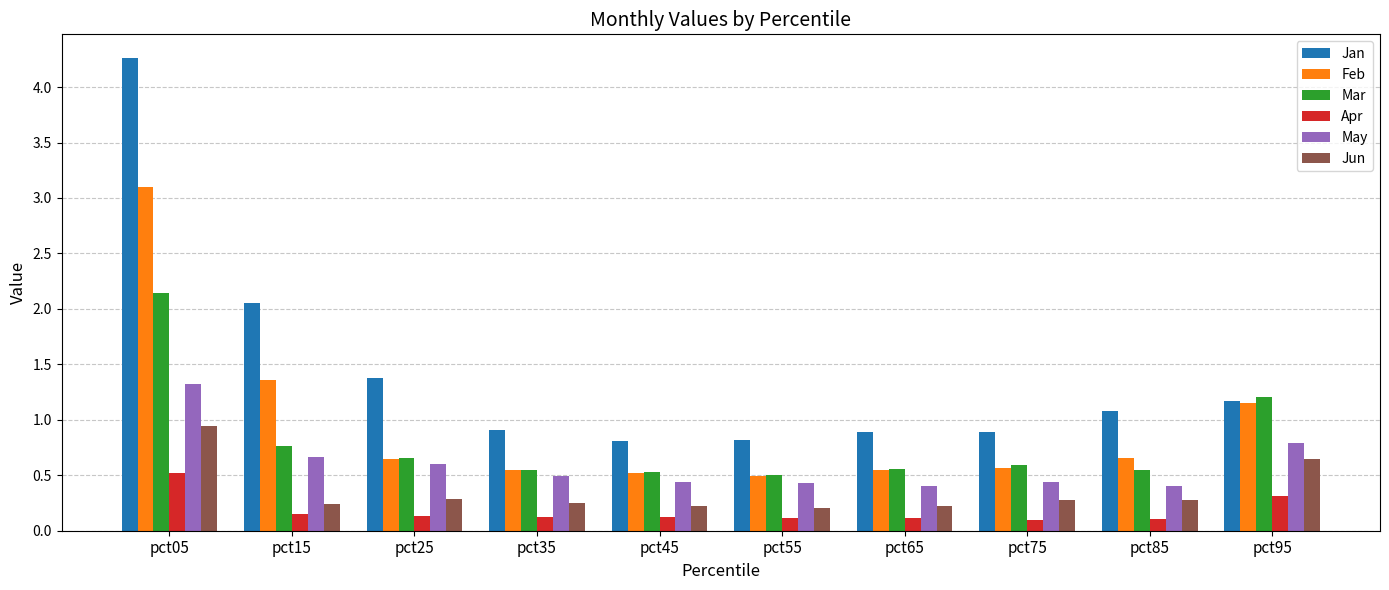

At which label does Feb reach its peak?

pct05